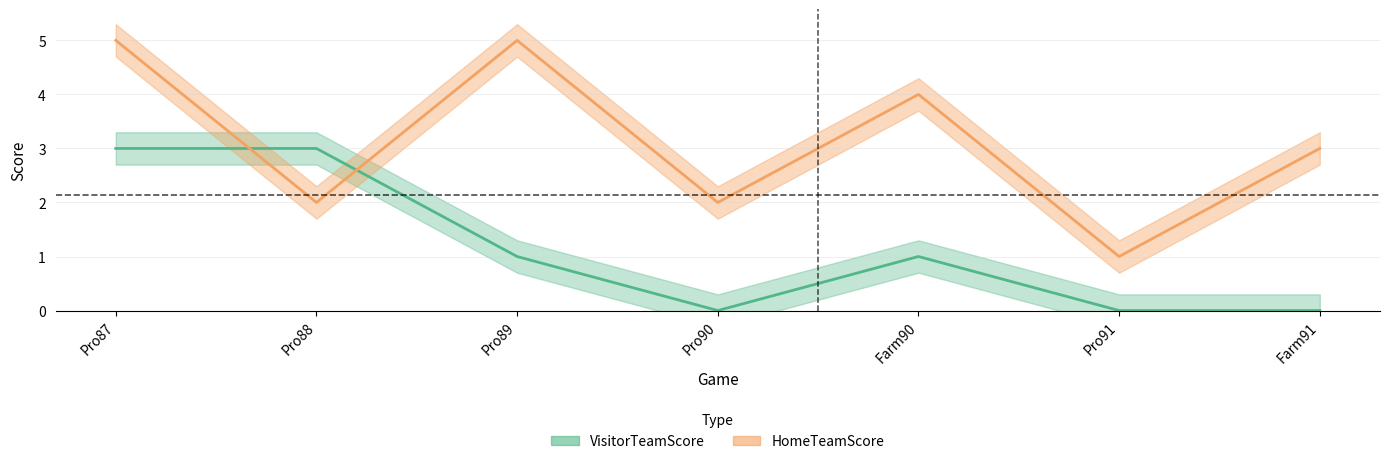

What is the label of the 4th point from the left?

Pro90